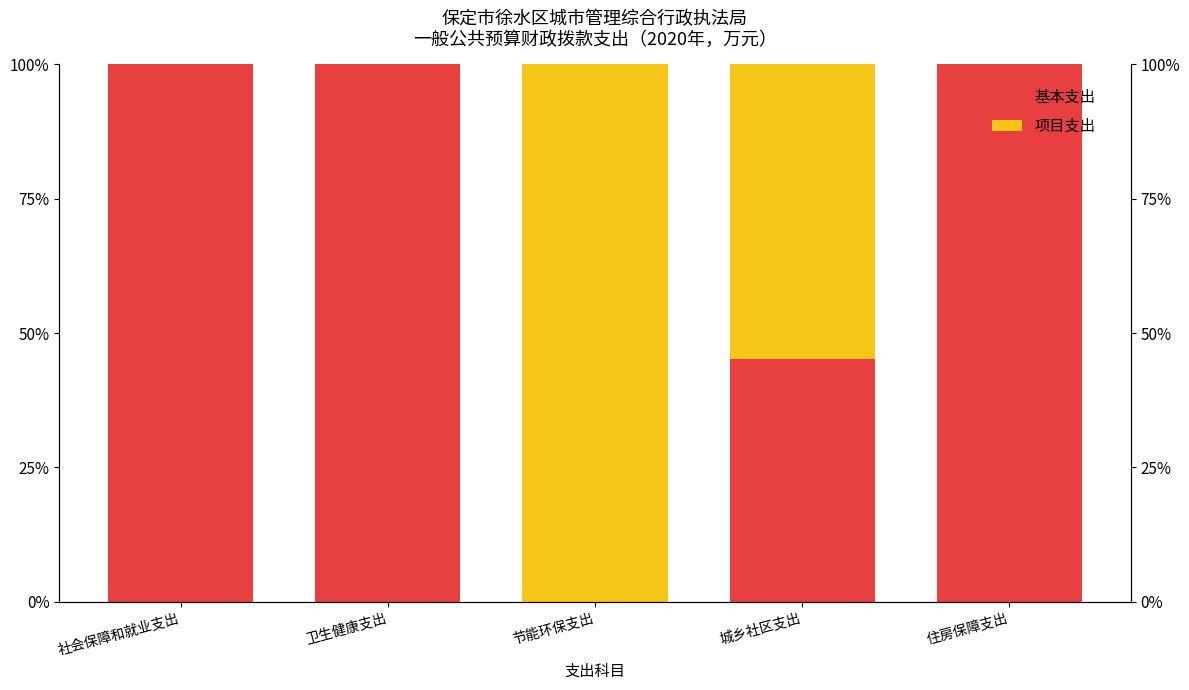

Which series changed the most between 社会保障和就业支出 and 卫生健康支出?

基本支出